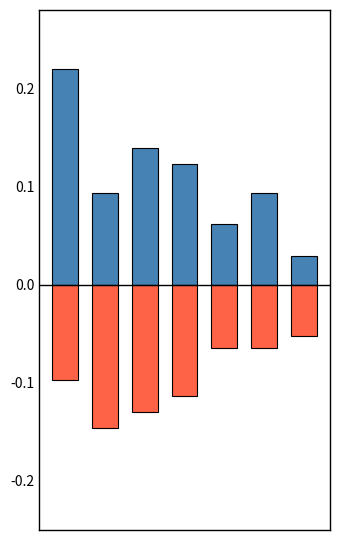

Reading right to left, transcribe all the data shown in this chart.

Max Temp: 6=0.0	5=0.1	4=0.1	3=0.1	2=0.1	1=0.1	0=0.2
Min Temp: 6=-0.1	5=-0.1	4=-0.1	3=-0.1	2=-0.1	1=-0.1	0=-0.1